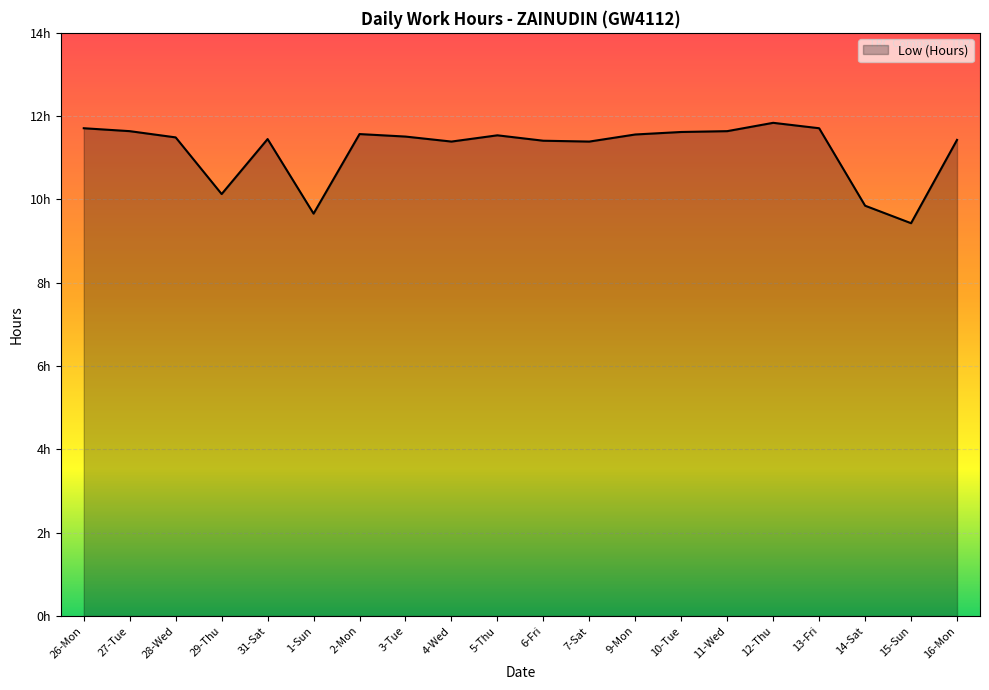

Does the chart have visible grid lines?

Yes